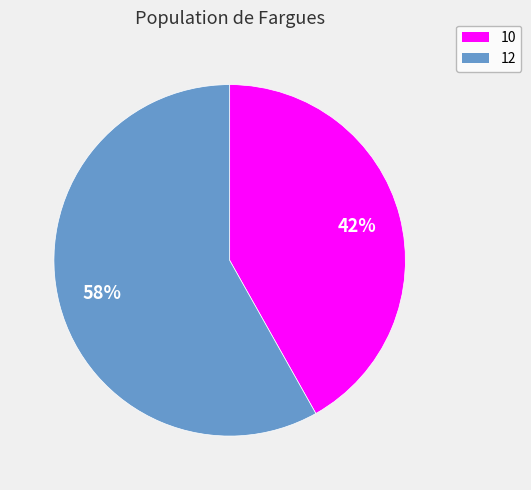

Is it true that 10 is 42% of the pie?

True